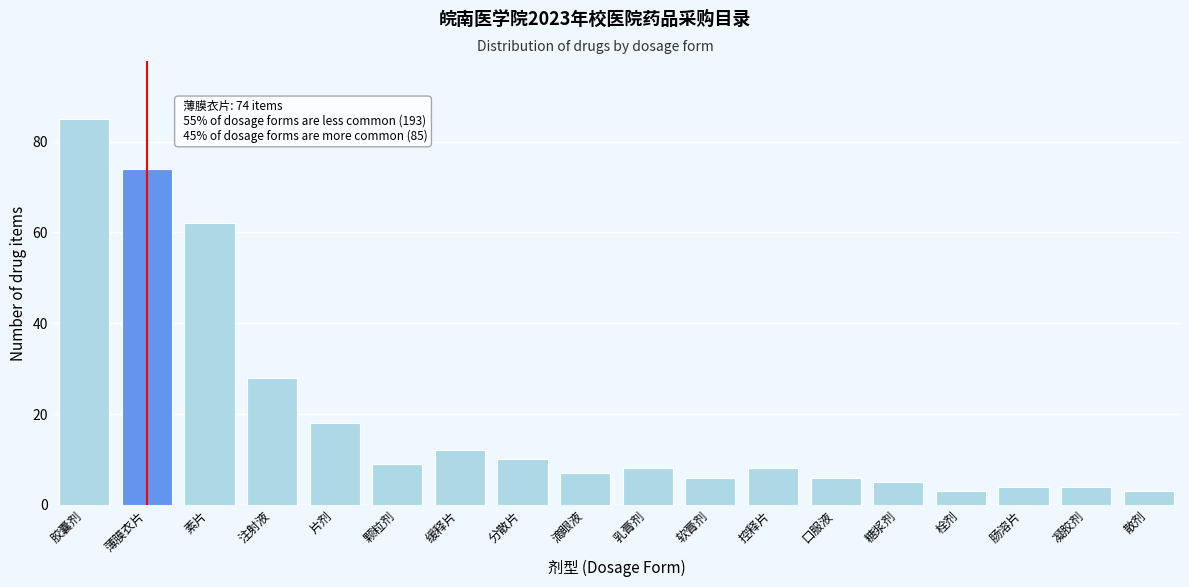

Reading left to right, what are all the values shown in this chart?

85	74	62	28	18	9	12	10	7	8	6	8	6	5	3	4	4	3